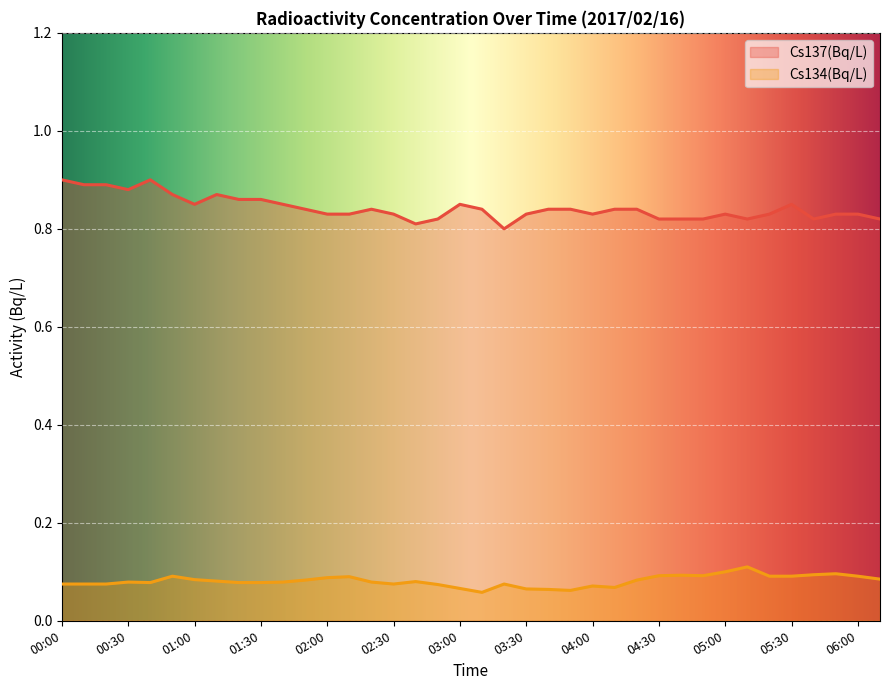

Between 02:00 and 03:50, which is larger?

03:50